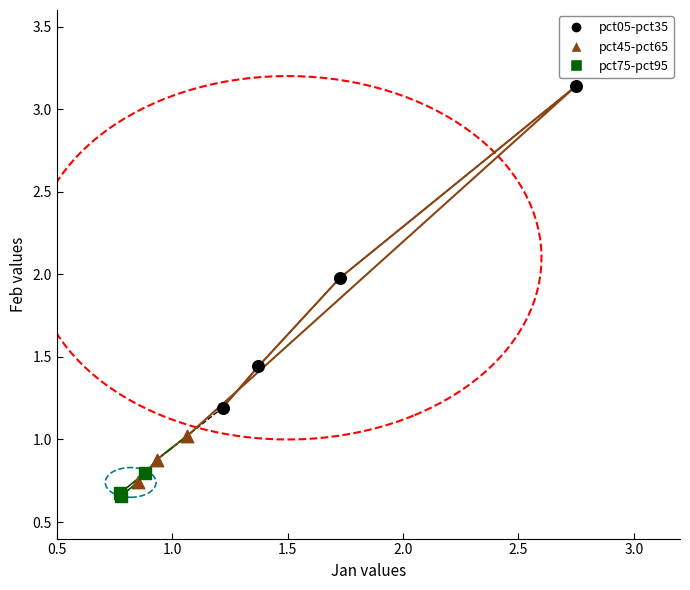

Which series reaches the maximum Y coordinate?

pct05-pct35